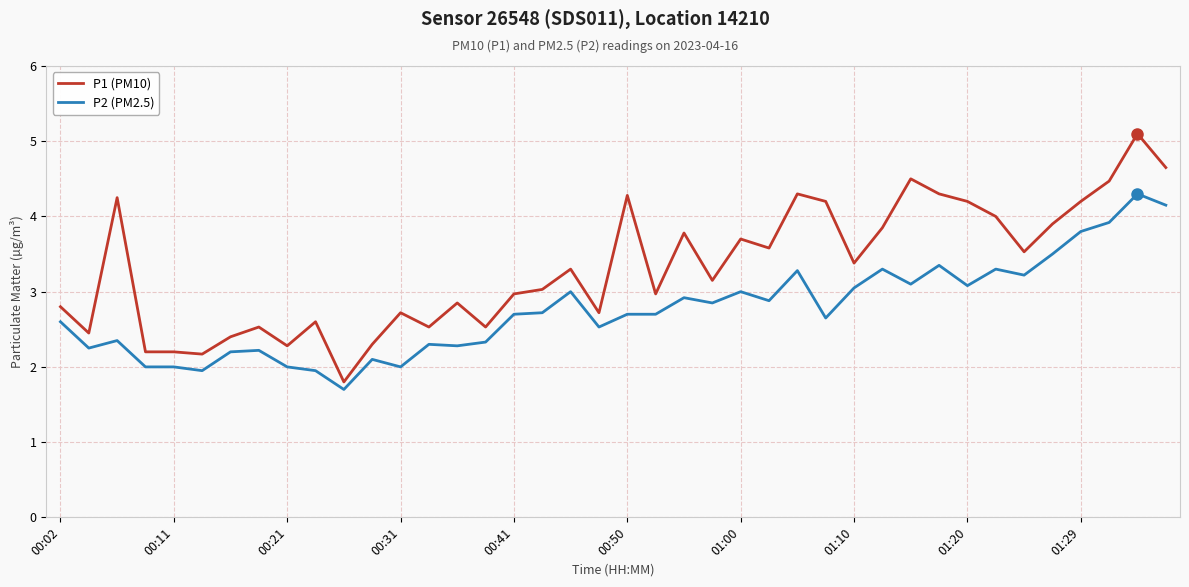

What is the maximum value for P2 (PM2.5)?

4.3